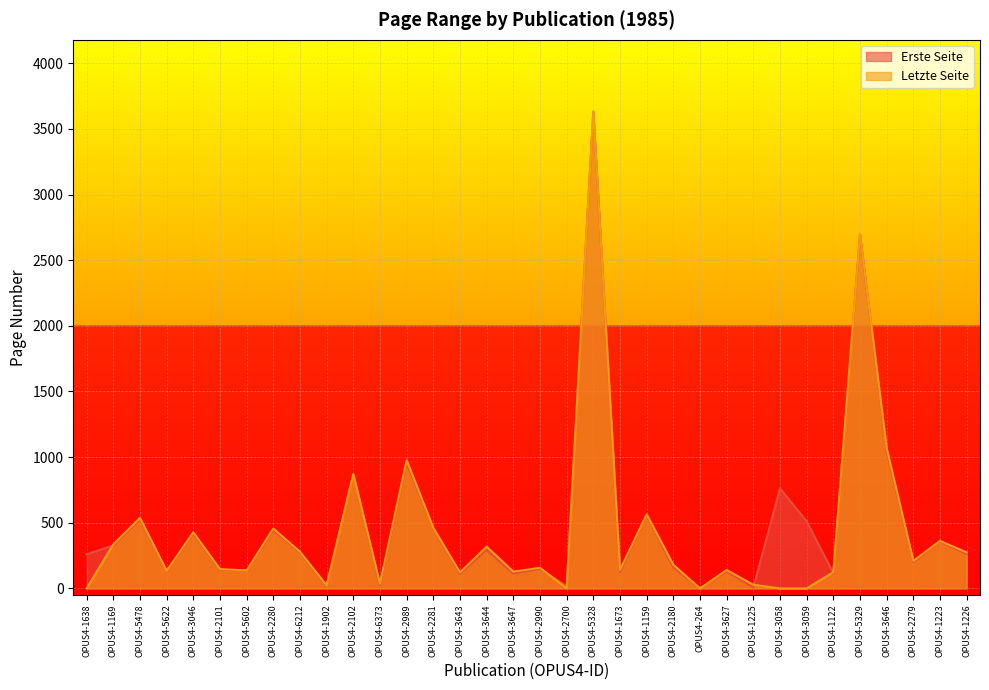

After their last crossing, which series has the higher values: Erste Seite or Letzte Seite?

Letzte Seite